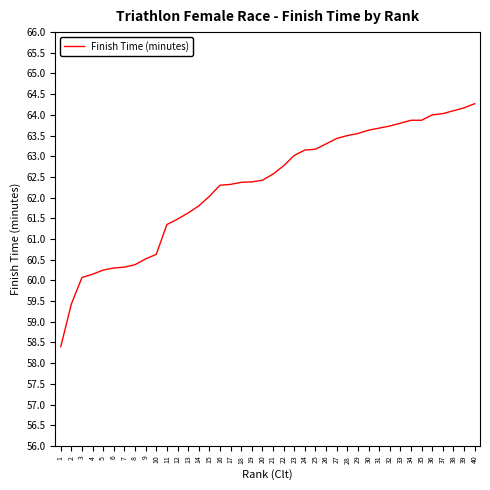

Which has a higher value, 29 or 1?

29